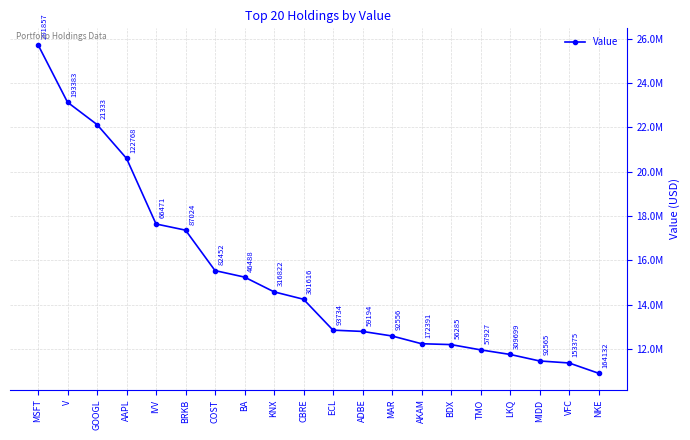

At which category does the chart reach its peak across all series?

MSFT